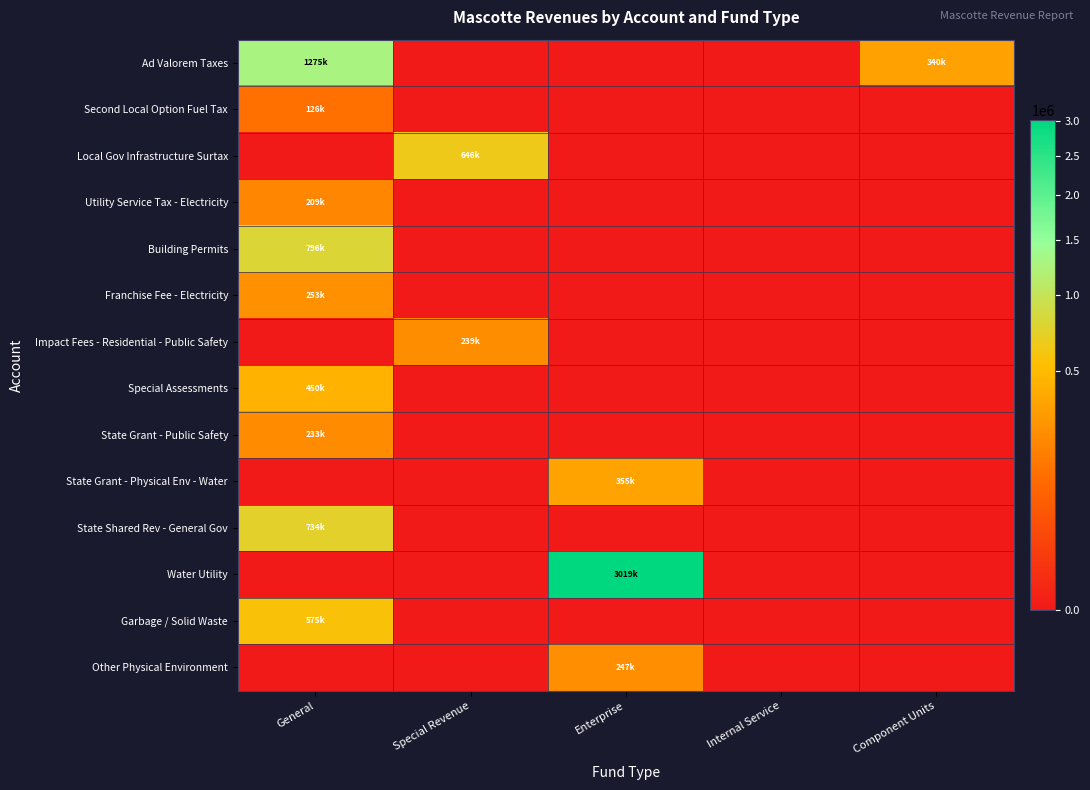

Reading left to right, list all the values displayed in this chart.

Ad Valorem Taxes: General=1274995	Special Revenue=0	Enterprise=0	Internal Service=0	Component Units=339966
Second Local Option Fuel Tax: General=126459	Special Revenue=0	Enterprise=0	Internal Service=0	Component Units=0
Local Gov Infrastructure Surtax: General=0	Special Revenue=646458	Enterprise=0	Internal Service=0	Component Units=0
Utility Service Tax - Electricity: General=208759	Special Revenue=0	Enterprise=0	Internal Service=0	Component Units=0
Building Permits: General=796204	Special Revenue=0	Enterprise=0	Internal Service=0	Component Units=0
Franchise Fee - Electricity: General=253181	Special Revenue=0	Enterprise=0	Internal Service=0	Component Units=0
Impact Fees - Residential - Public Safety: General=0	Special Revenue=238868	Enterprise=0	Internal Service=0	Component Units=0
Special Assessments: General=449649	Special Revenue=0	Enterprise=0	Internal Service=0	Component Units=0
State Grant - Public Safety: General=232665	Special Revenue=0	Enterprise=0	Internal Service=0	Component Units=0
State Grant - Physical Env - Water: General=0	Special Revenue=0	Enterprise=355219	Internal Service=0	Component Units=0
State Shared Rev - General Gov: General=734087	Special Revenue=0	Enterprise=0	Internal Service=0	Component Units=0
Water Utility: General=0	Special Revenue=0	Enterprise=3019162	Internal Service=0	Component Units=0
Garbage / Solid Waste: General=575373	Special Revenue=0	Enterprise=0	Internal Service=0	Component Units=0
Other Physical Environment: General=0	Special Revenue=0	Enterprise=246602	Internal Service=0	Component Units=0